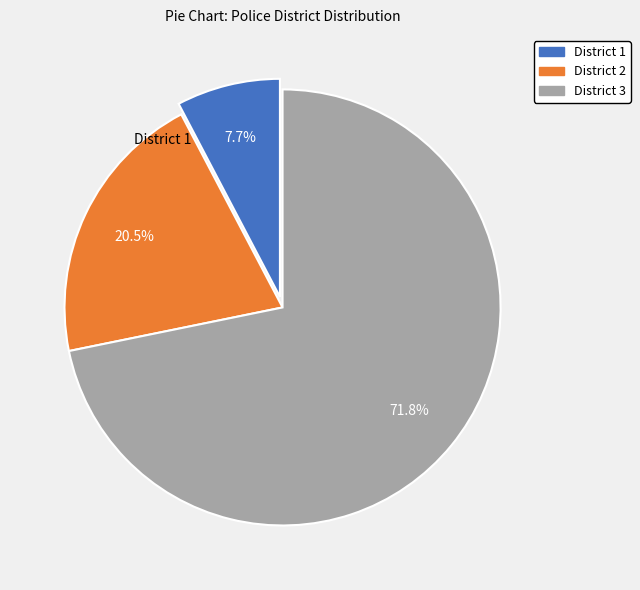

Which category has the biggest portion of the pie?

District 3